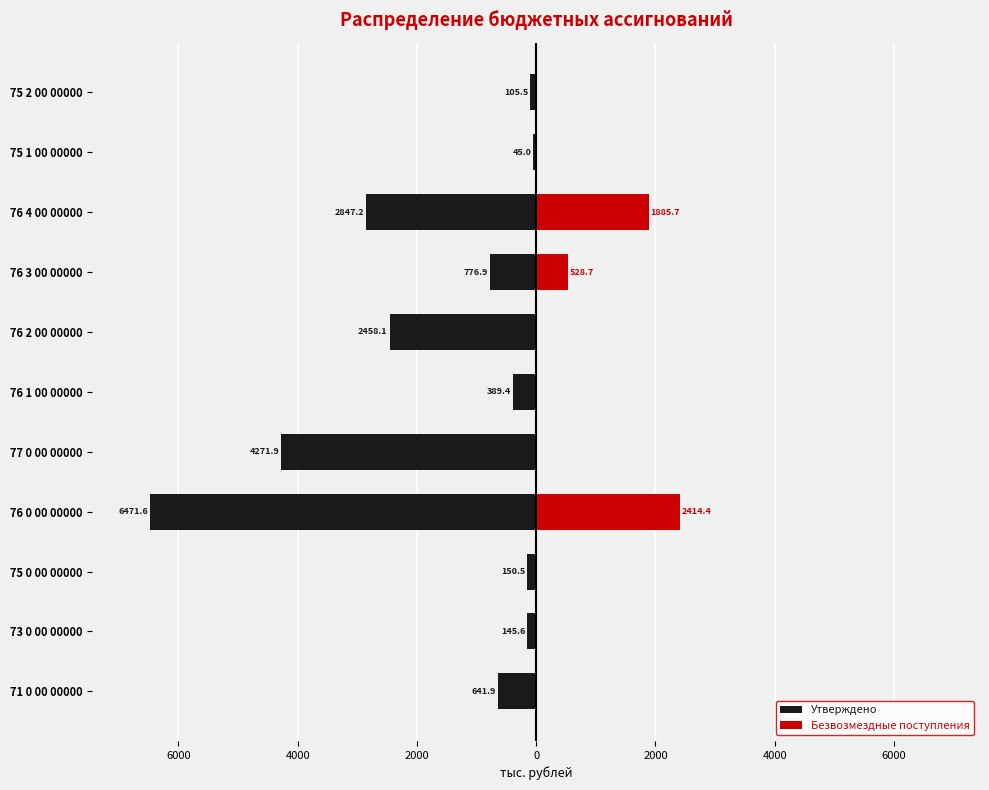

The value of Утверждено at 76 2 00 00000 is -789.9. True or false?

False